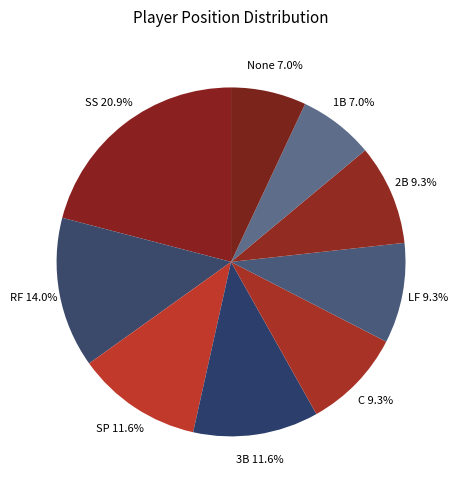

To the nearest percent, what percentage of the pie is C?

9%